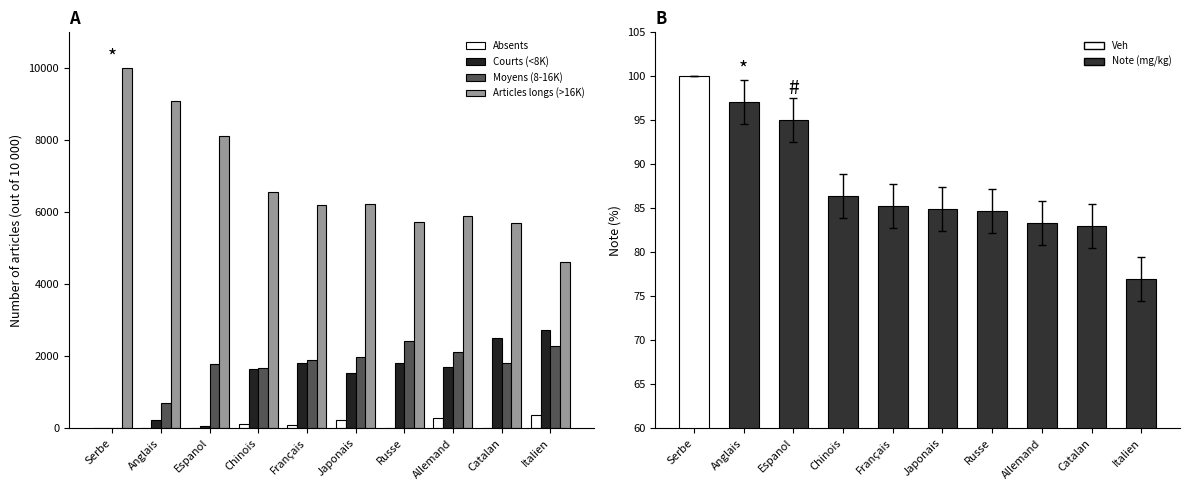

Which has a higher value, Chinois or Italien?

Italien